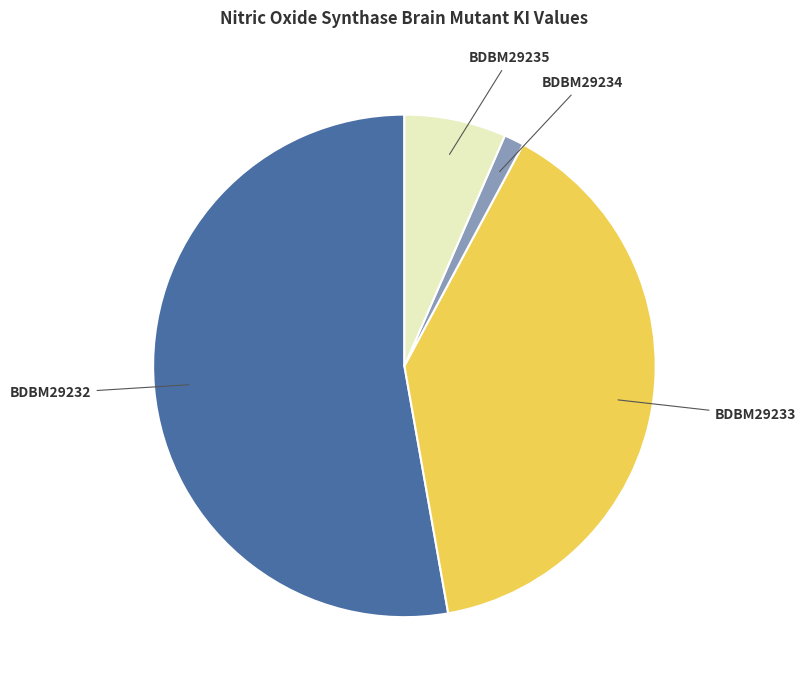

Approximately how many times larger is the value at BDBM29235 compared to BDBM29233?

0.2